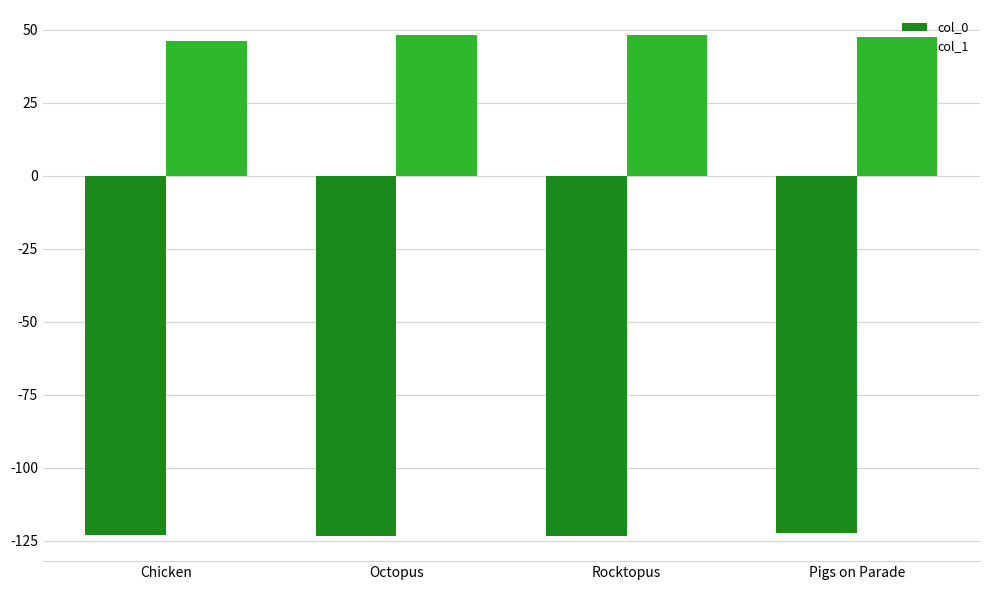

The value of col_0 at Octopus is -164.1. True or false?

False